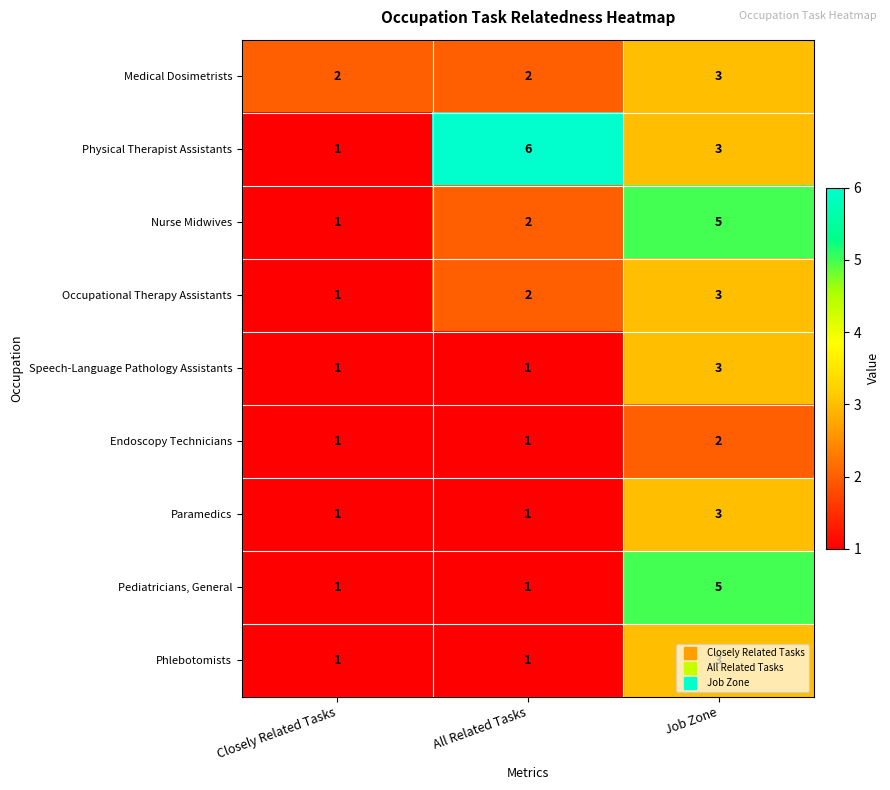

Is it true that Paramedics equals 1 at Closely Related Tasks?

True